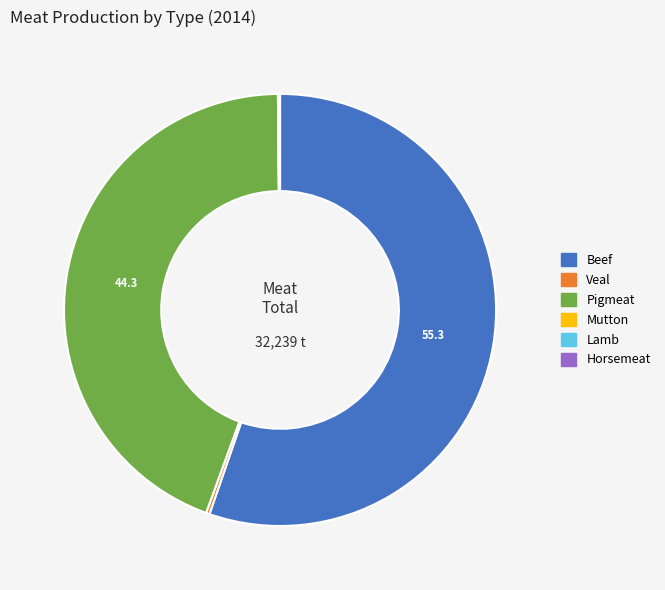

What is the ratio of the value at Pigmeat to the value at Beef?

0.8